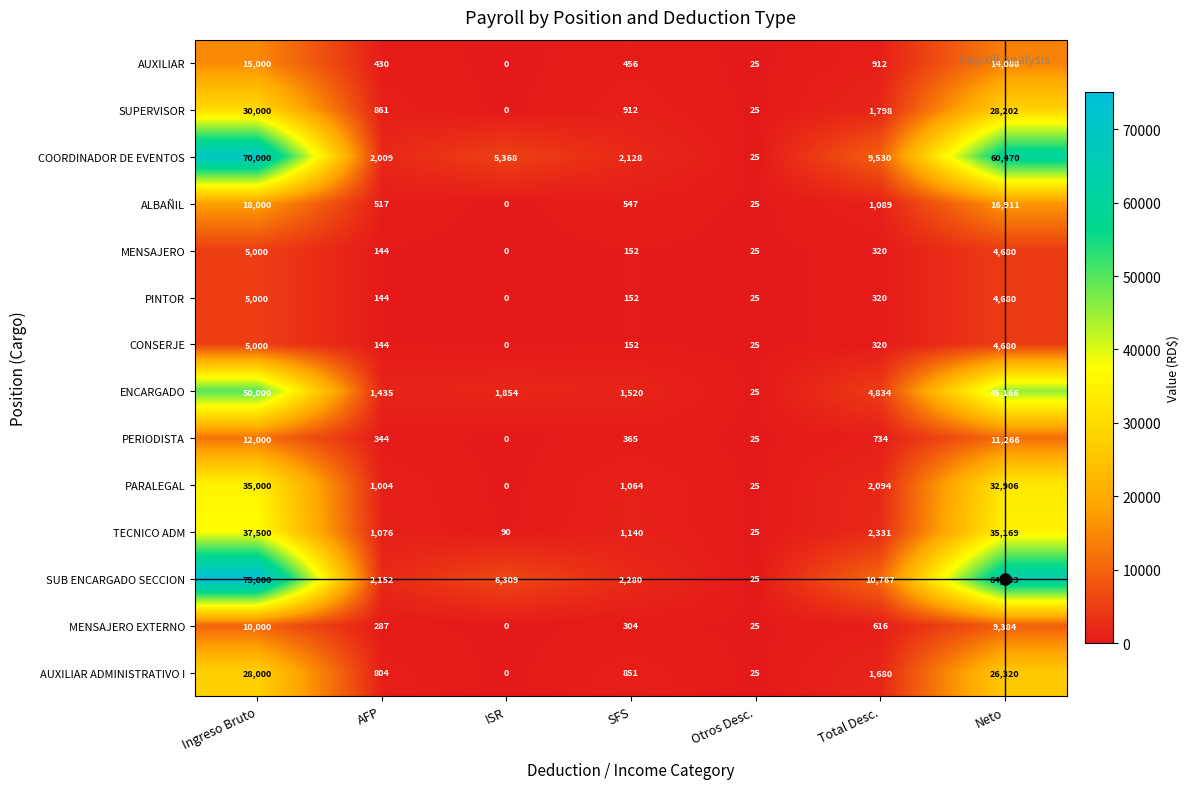

At which label is PINTOR closest to 2500?

Total Desc.